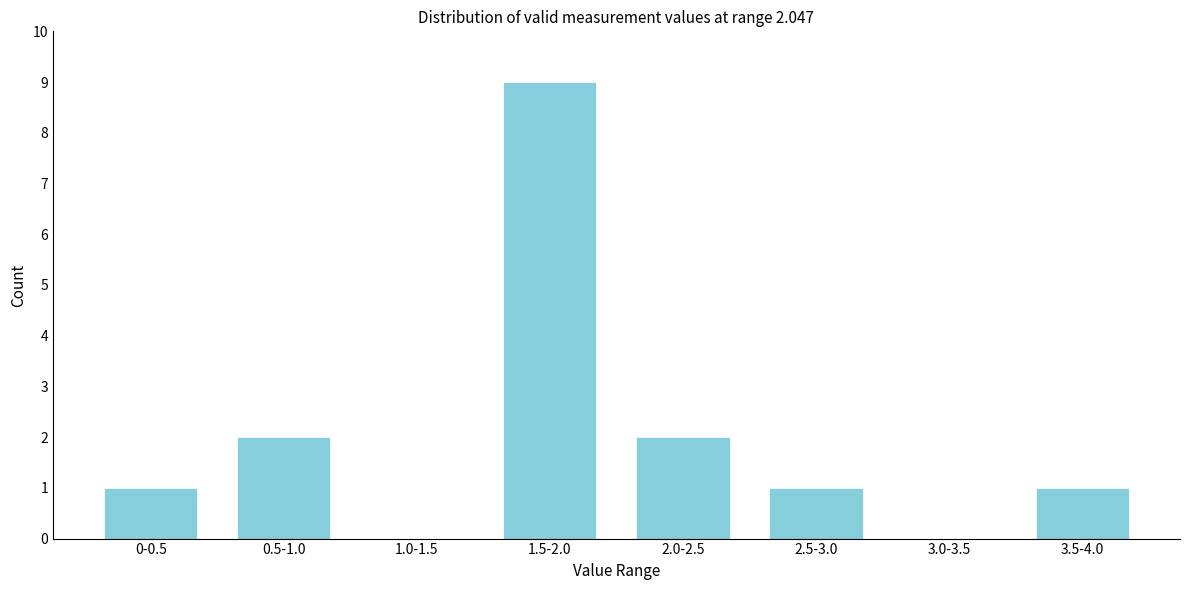

Reading left to right, transcribe all the data shown in this chart.

0-0.5=1	0.5-1.0=2	1.0-1.5=0	1.5-2.0=9	2.0-2.5=2	2.5-3.0=1	3.0-3.5=0	3.5-4.0=1